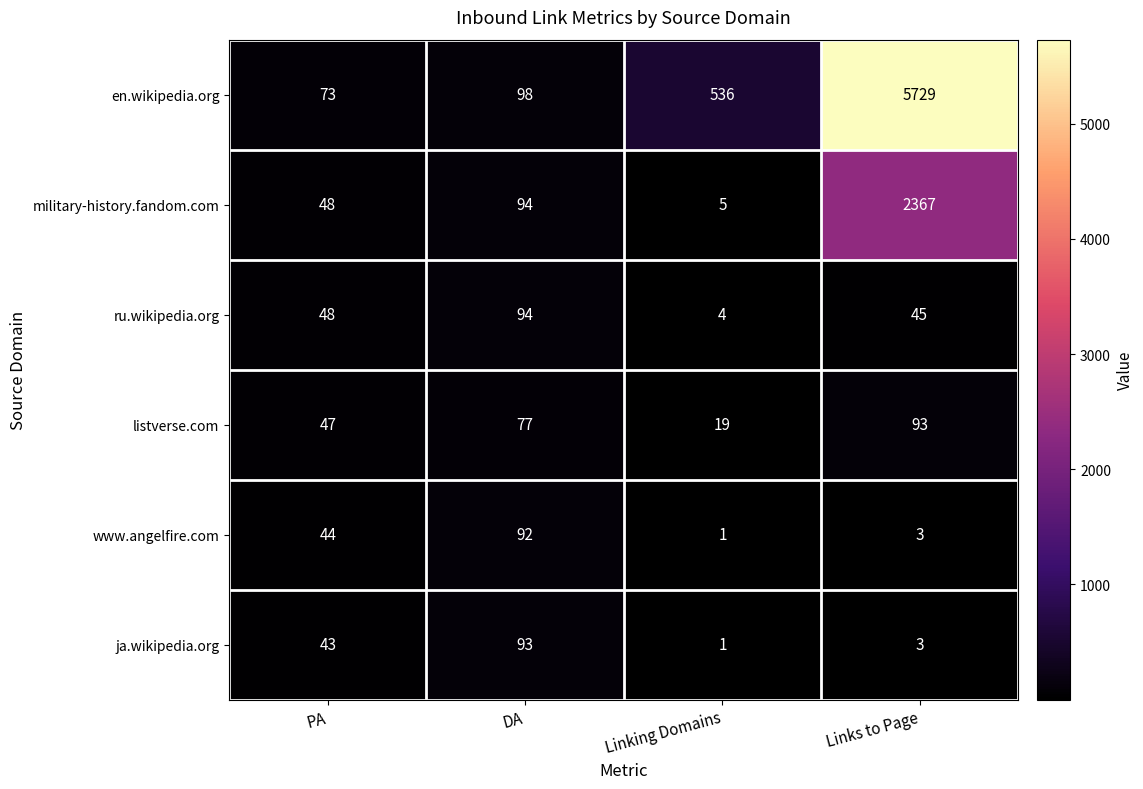

What is the total value across all series at Links to Page?

8240